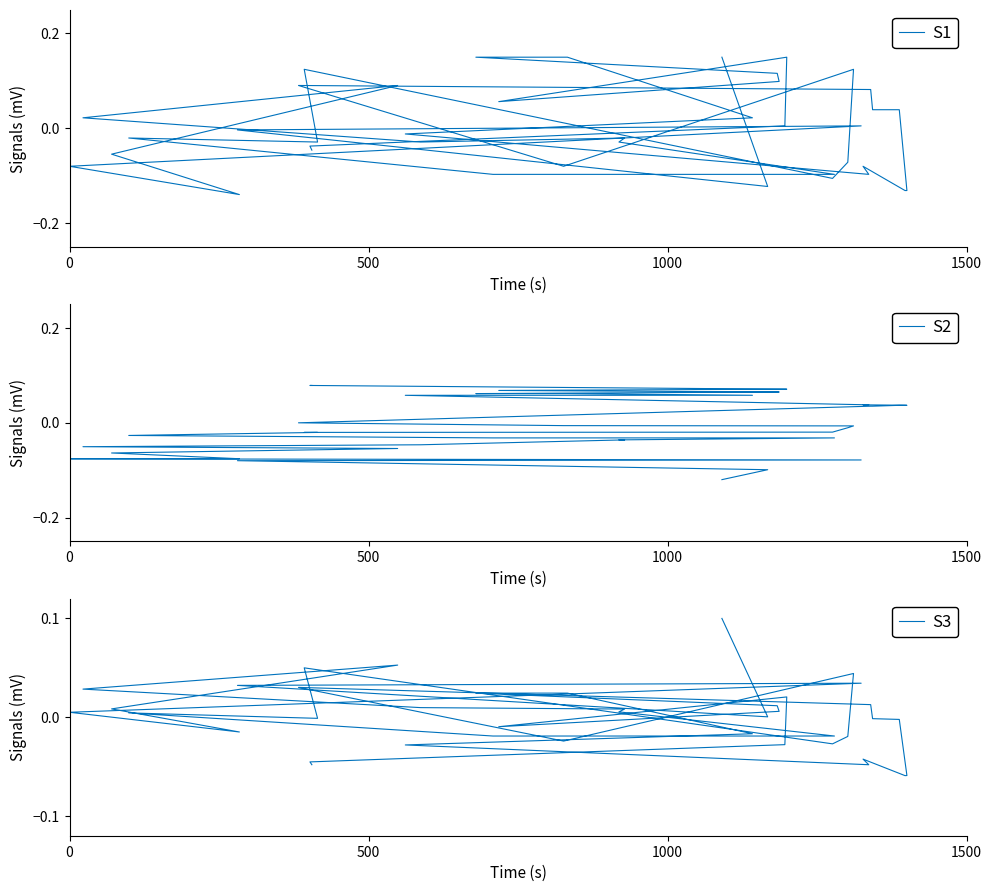

Reading right to left, extract all data points from this chart.

S1: -0.0	-0.0	0.0	0.1	0.1	0.1	0.1	0.1	0.1	0.0	-0.0	-0.1	-0.1	-0.1	-0.1	0.0	0.0	0.1	0.1	-0.1	0.1	-0.1	-0.1	0.1	-0.0	-0.0	-0.1	-0.1	-0.0	-0.0	-0.0	0.0	0.1	-0.1	-0.1	-0.1	0.0	-0.0	-0.1	0.1
S2: 0.1	0.1	0.1	0.1	0.1	0.1	0.1	0.1	0.1	0.1	0.1	0.0	0.0	0.0	0.0	0.0	0.0	0.0	-0.0	-0.0	-0.0	-0.0	-0.0	-0.0	-0.0	-0.0	-0.0	-0.0	-0.0	-0.0	-0.0	-0.1	-0.1	-0.1	-0.1	-0.1	-0.1	-0.1	-0.1	-0.1
S3: -0.0	-0.0	-0.0	0.0	-0.0	0.0	0.0	0.0	0.0	-0.0	-0.0	-0.0	-0.0	-0.1	-0.1	-0.0	-0.0	0.0	0.0	-0.0	0.0	-0.0	-0.0	0.0	-0.0	0.0	-0.0	-0.0	0.0	0.0	0.0	0.0	0.1	0.0	-0.0	0.0	0.0	0.0	0.0	0.1